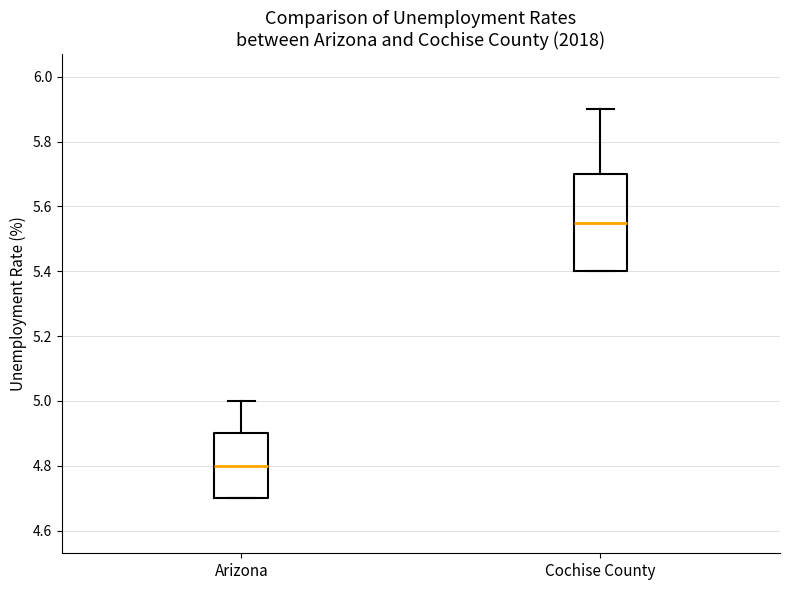

Reading left to right, read every box against the y-axis: the position of its median line, the range the box covers, and the ends of its whiskers. The values are not printed on the chart, so give them approximately, as read against the axis.

Arizona: median 4.80, box 4.70 to 4.90, whiskers 4.70 to 5.00
Cochise County: median 5.56, box 5.40 to 5.70, whiskers 5.40 to 5.90